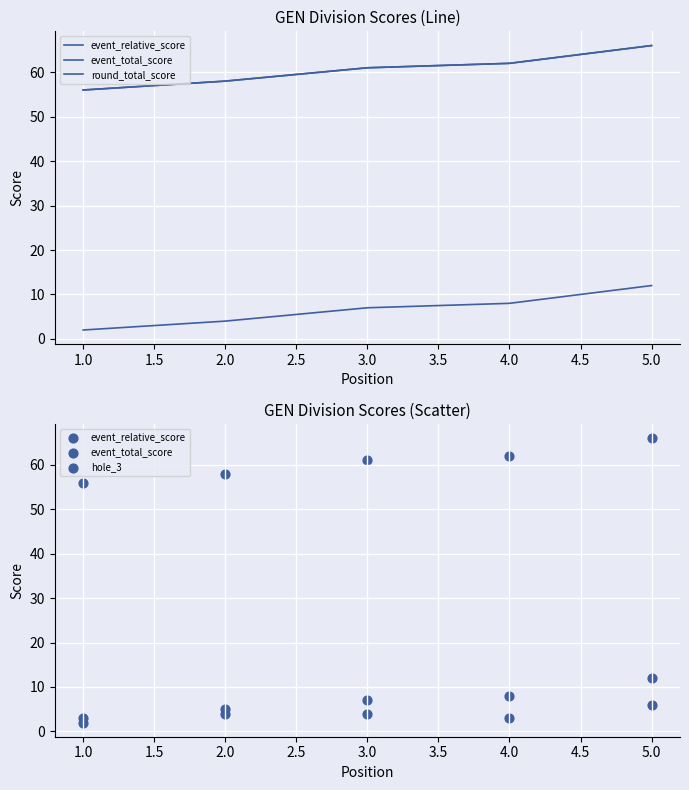

Is the value of event_total_score at 4.0 greater than the value of round_total_score at 1.0?

Yes